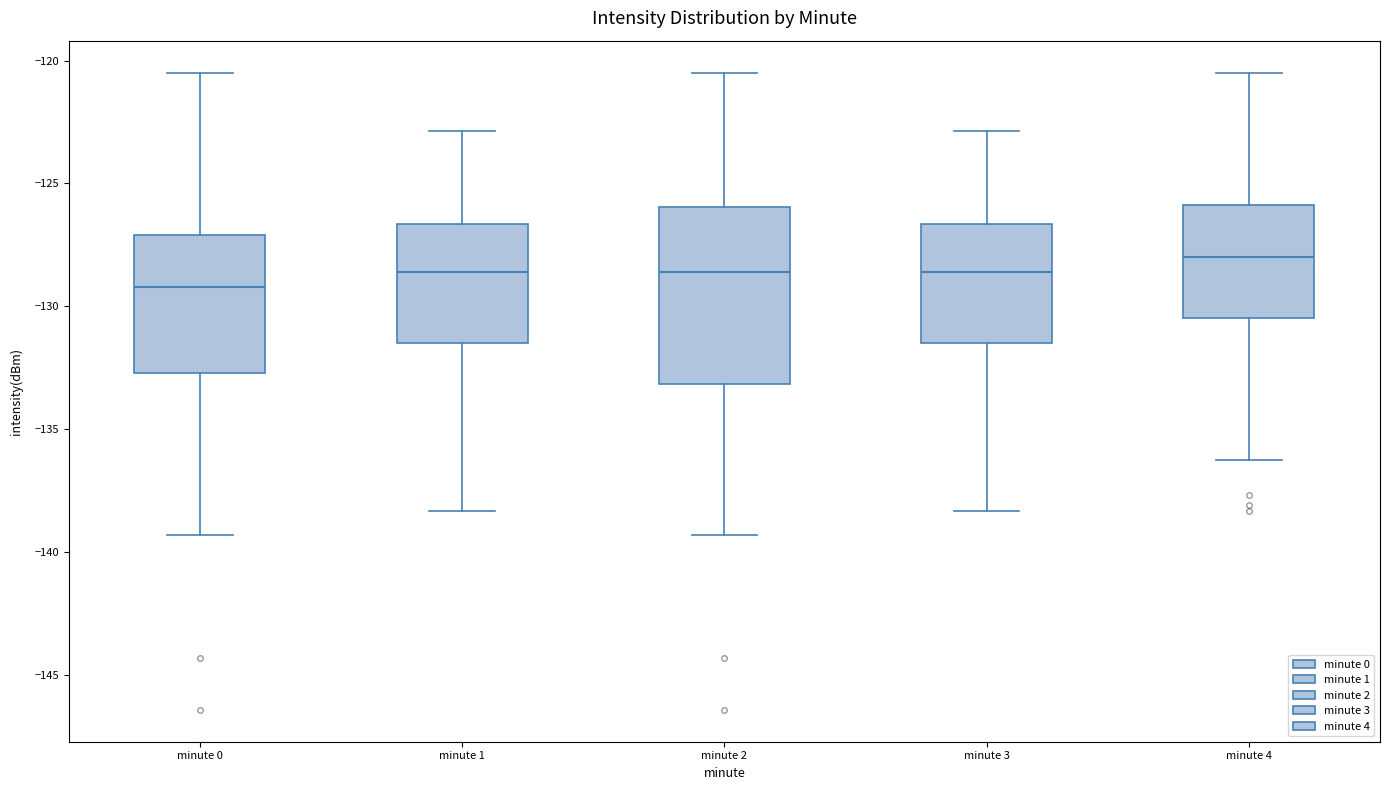

Reading left to right, transcribe this box plot: for each box, give where its median line is, the range the box spans, and where its two whiskers end, as read against the y-axis. The values are not printed on the chart, so give them approximately, as read against the axis.

minute 0: median -129.0, box -132.5 to -127.0, whiskers -139.5 to -120.5
minute 1: median -128.5, box -131.5 to -126.5, whiskers -138.5 to -123.0
minute 2: median -128.5, box -133.0 to -126.0, whiskers -139.5 to -120.5
minute 3: median -128.5, box -131.5 to -126.5, whiskers -138.5 to -123.0
minute 4: median -128.0, box -130.5 to -126.0, whiskers -136.0 to -120.5